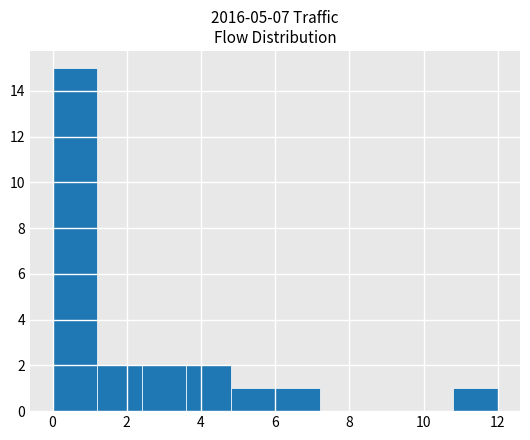

Reading left to right, list every bar in this chart as the range it spans on the x-axis followed by its height. The values are not printed on the chart, so give them approximately, as read against the axis.

0.0 to 1.2: 15
1.2 to 2.4: 2
2.4 to 3.6: 2
3.6 to 4.8: 2
4.8 to 6.0: 1
6.0 to 7.2: 1
7.2 to 8.4: 0
8.4 to 9.6: 0
9.6 to 10.8: 0
10.8 to 12.0: 1